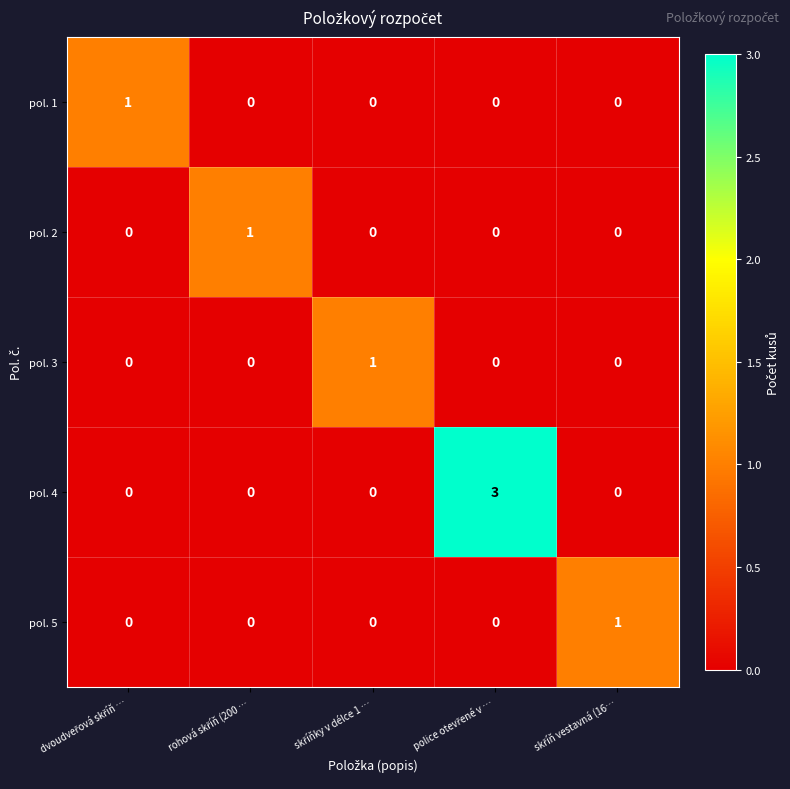

What is the greatest value displayed?

3